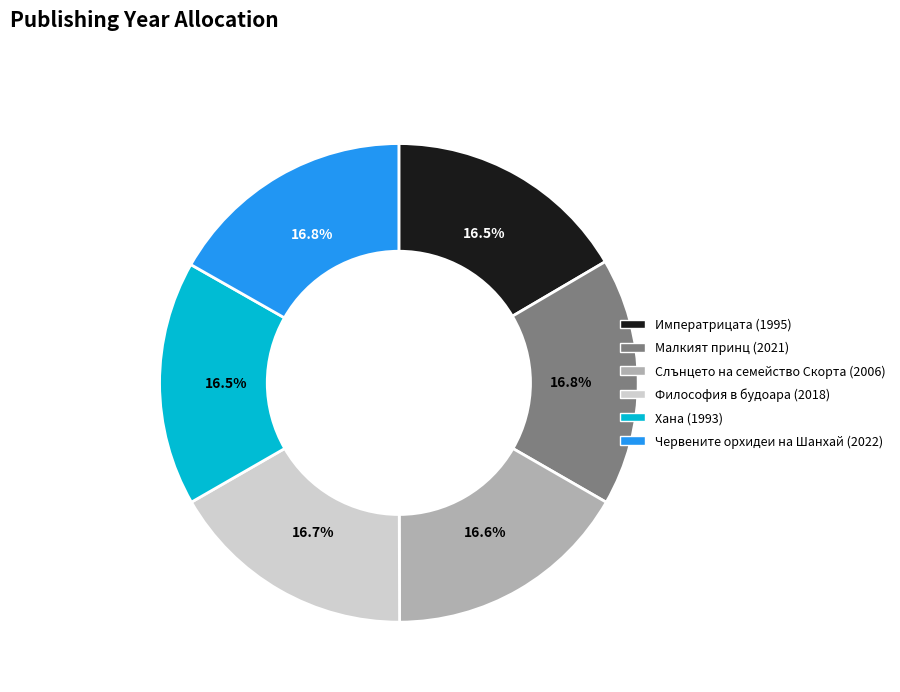

Count the number of slices in the pie.

6